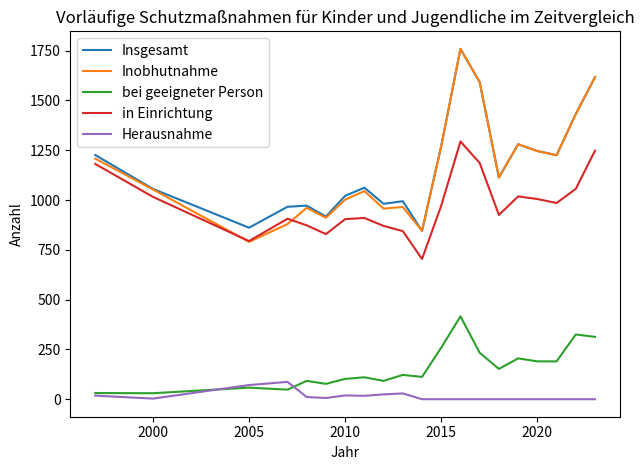

True or false: in Einrichtung and Insgesamt cross at least once.

False